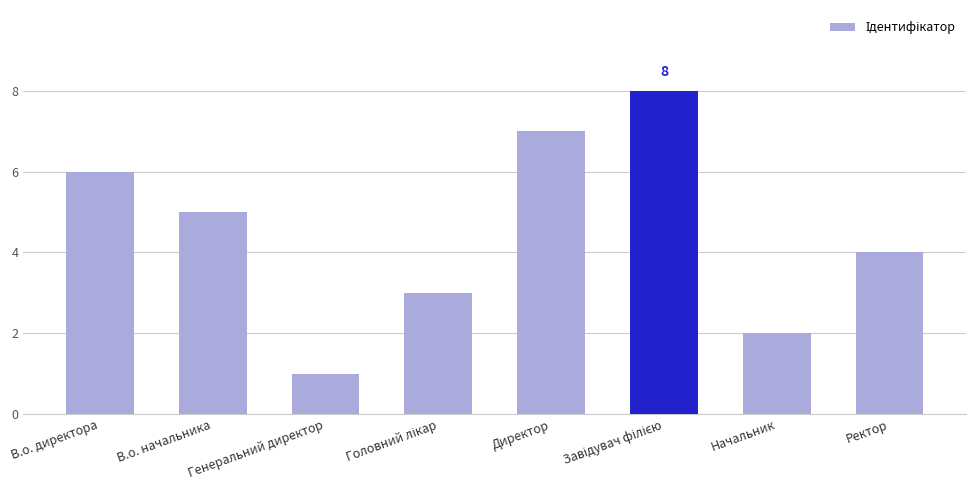

At which category does the chart reach its minimum across all series?

Генеральний директор